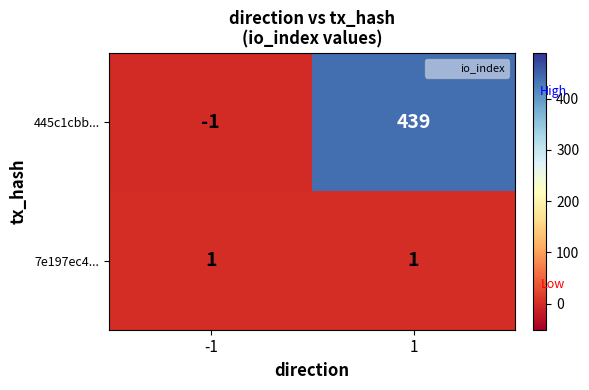

Which series has the widest spread of values?

445c1cbb...